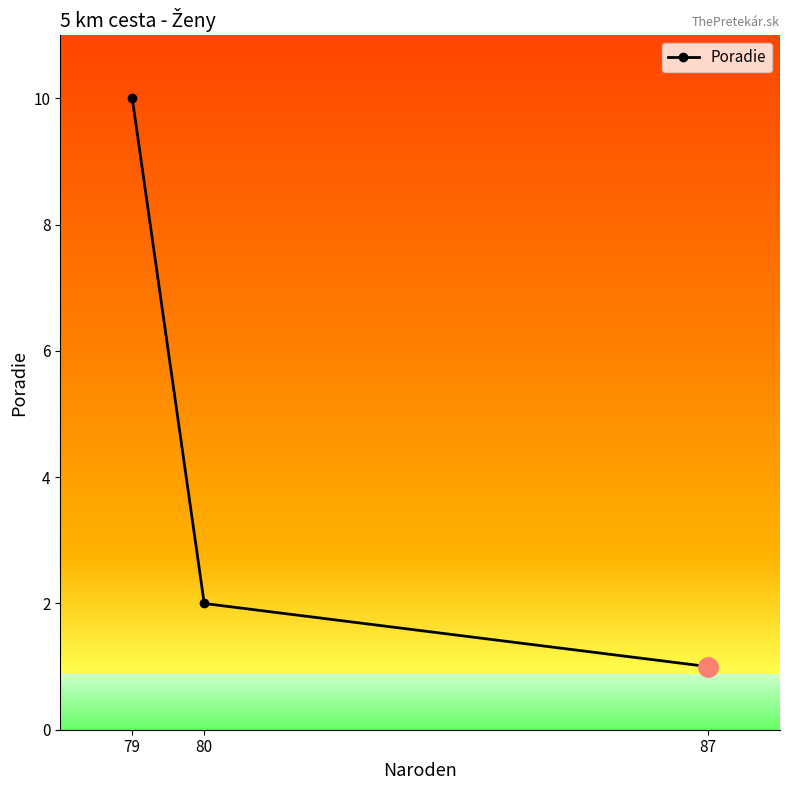

At which label is Poradie closest to 5?

80